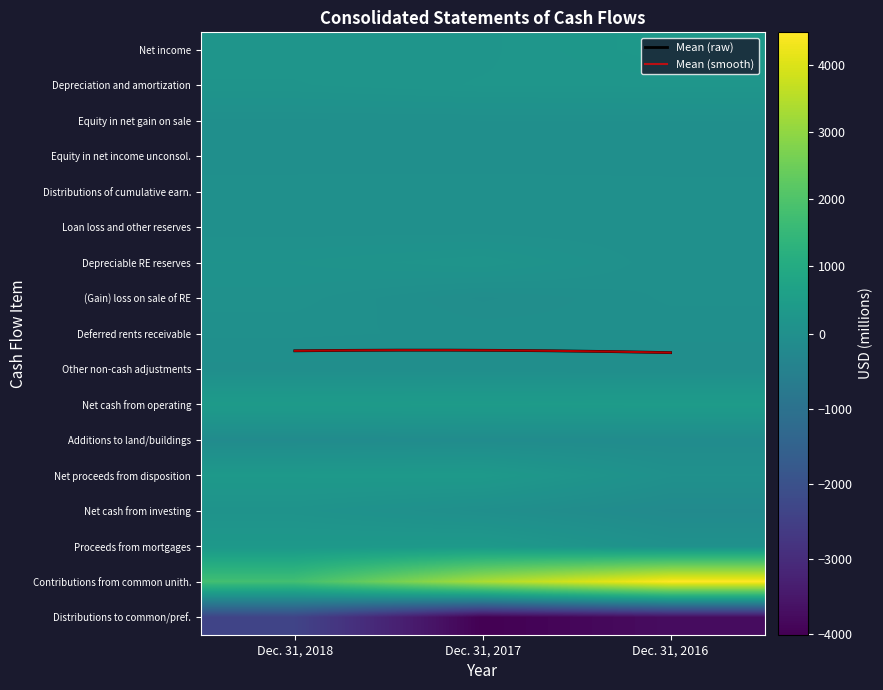

Between Dec. 31, 2018 and Dec. 31, 2016, which series saw the biggest shift?

Contributions from common unith.